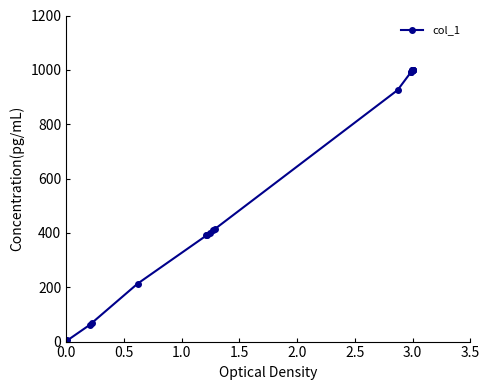

What is the sum of all values?

12260.6